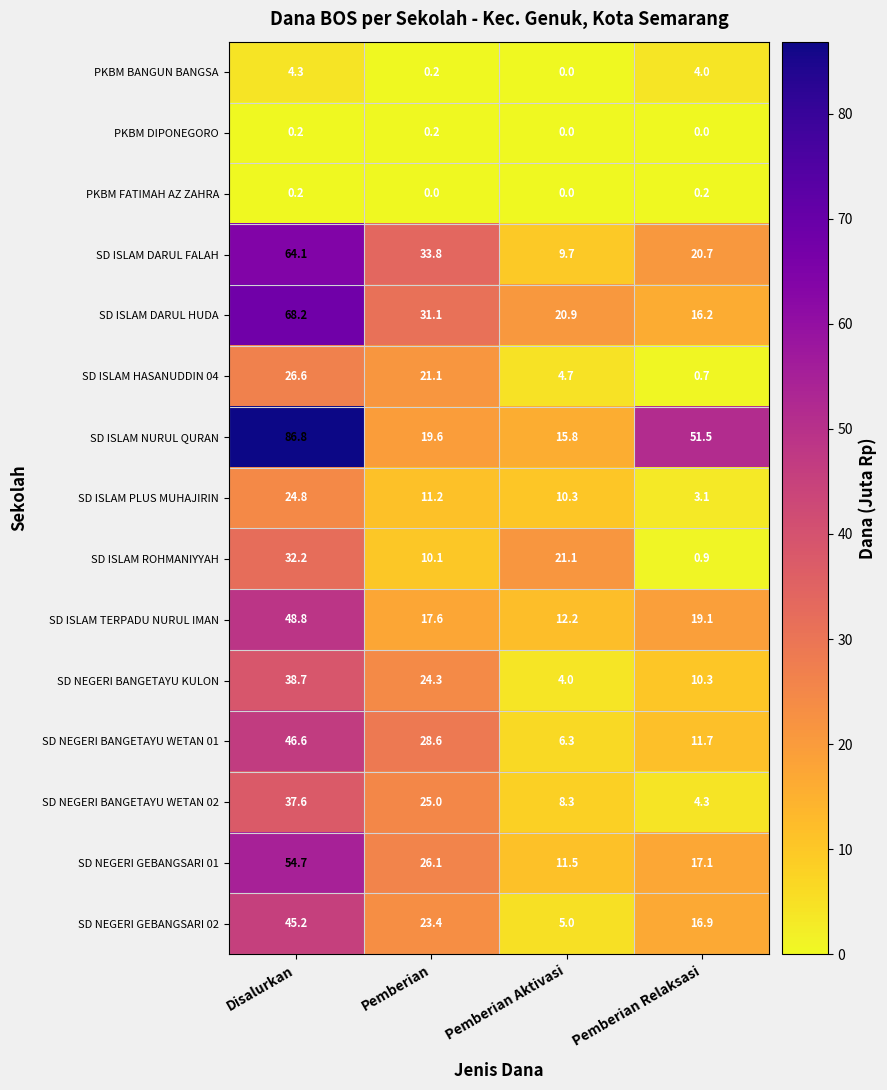

What is the average value of the SD ISLAM ROHMANIYYAH series?

16.1